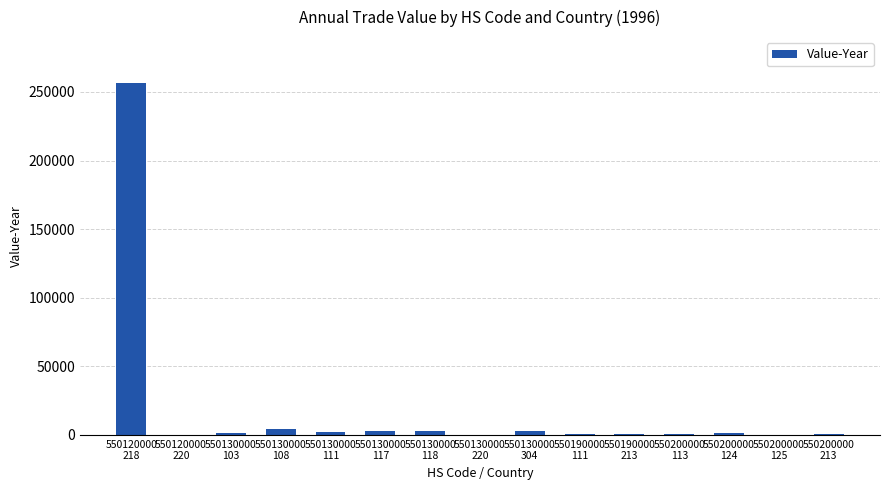

How many distinct data groups are displayed?

1